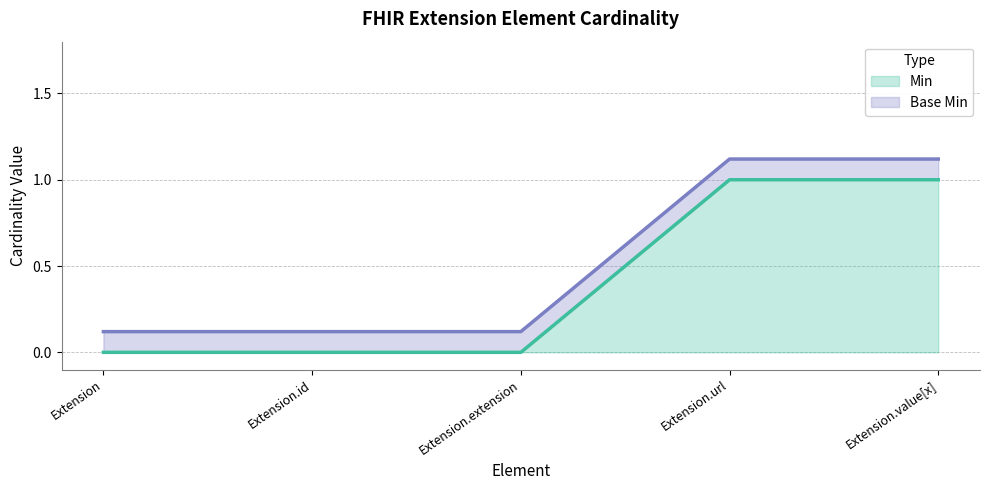

Is it true that Base Min equals 1.1 at Extension.url?

True